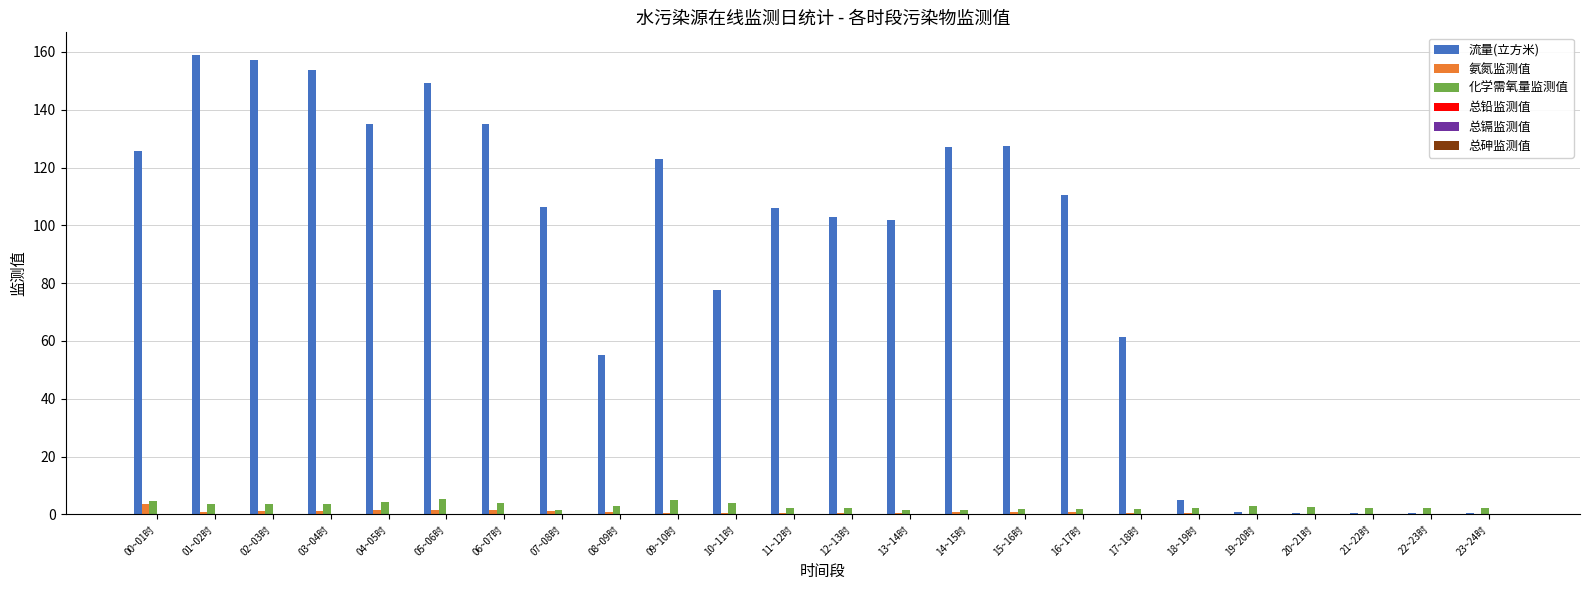

Is it true that 流量(立方米) equals 110.6 at 16~17时?

True